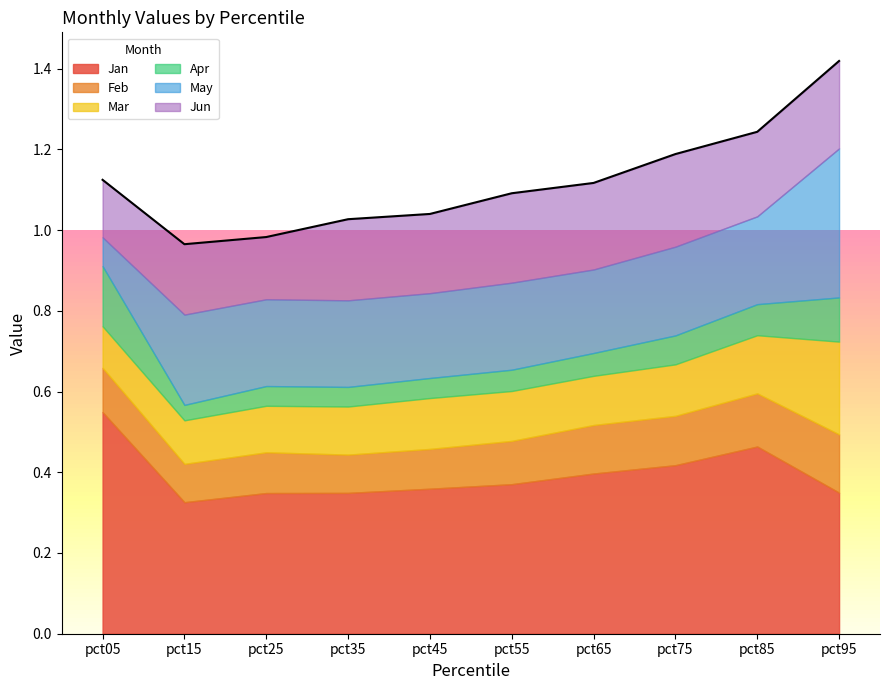

The value of Jan at pct15 is 0.1. True or false?

False